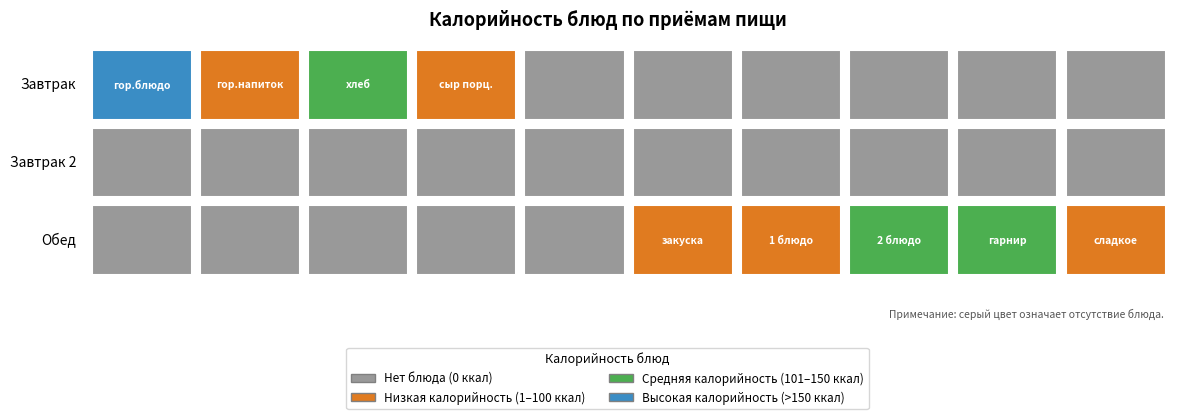

Which series changed the most between Завтрак and Обед?

Завтрак